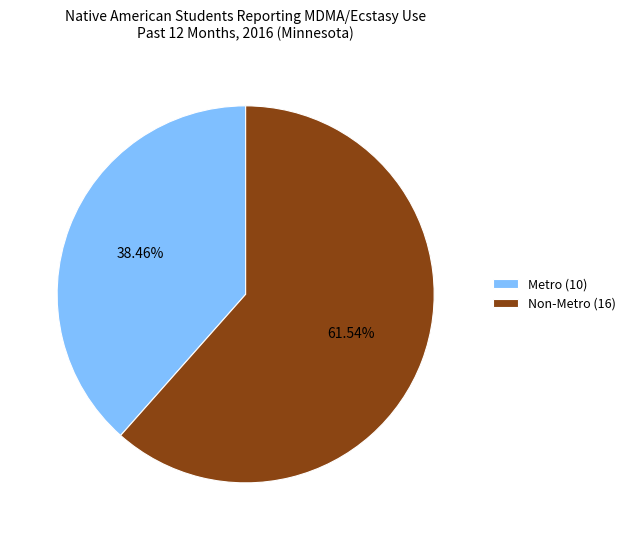

To the nearest percent, what is the average slice percentage?

50%